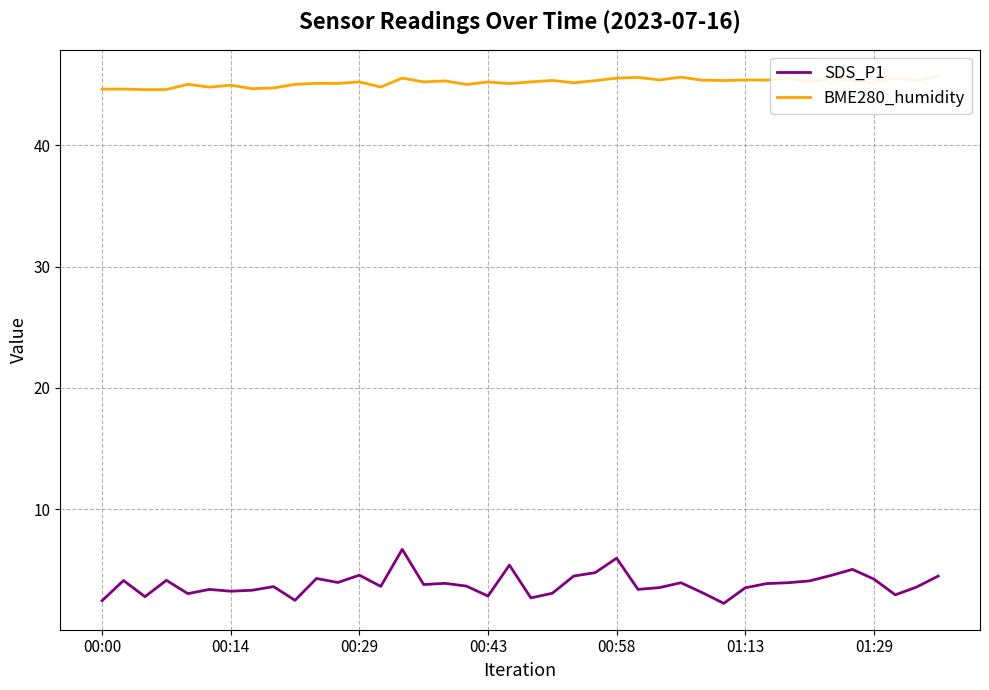

The value of SDS_P1 at 00:00 is 4.4. True or false?

False